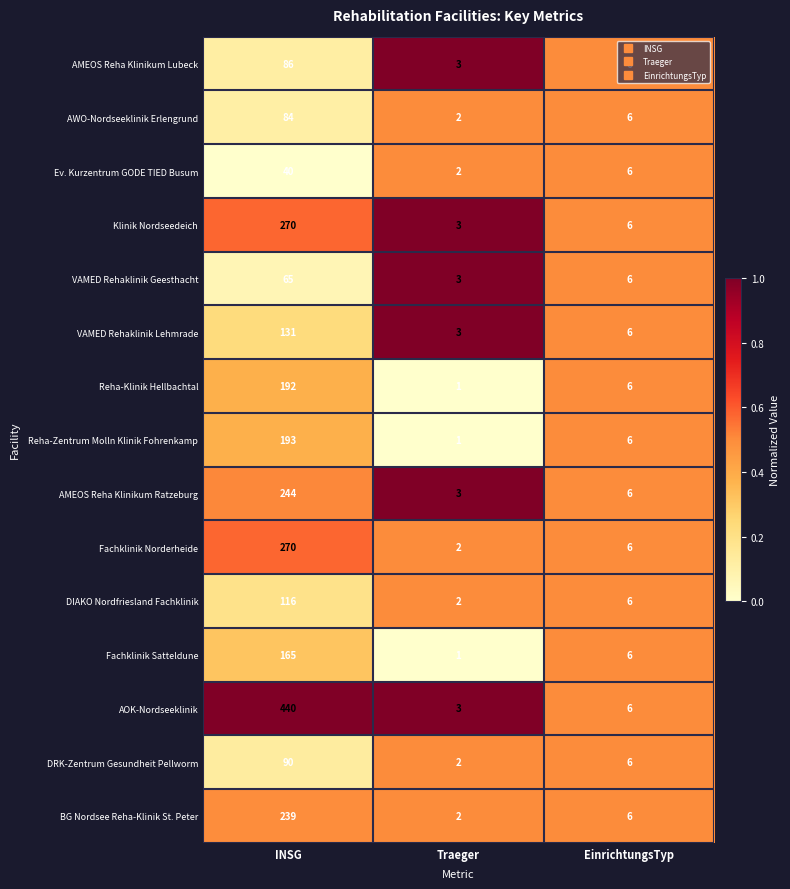

Which label corresponds to the smallest value in the chart?

Traeger